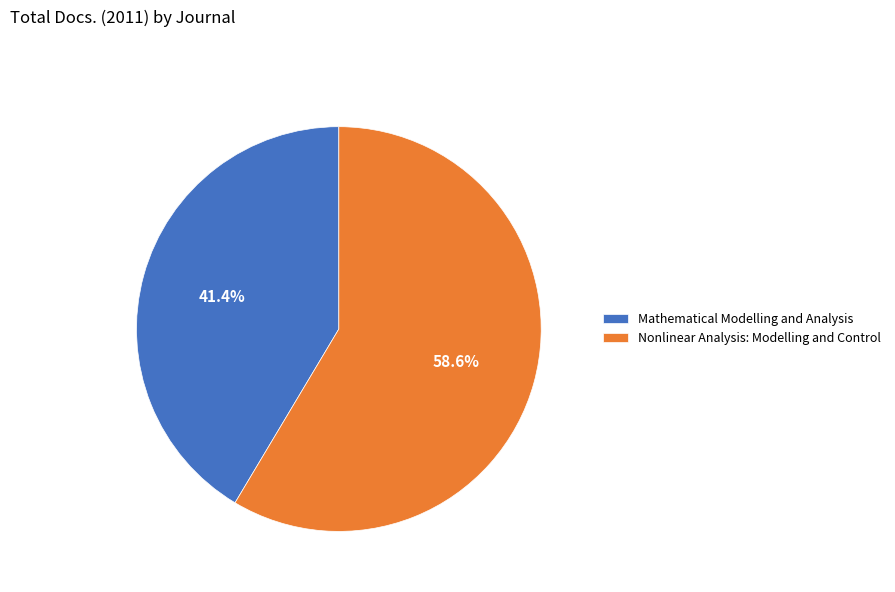

To the nearest percent, what percentage of the pie is Mathematical Modelling and Analysis?

41%